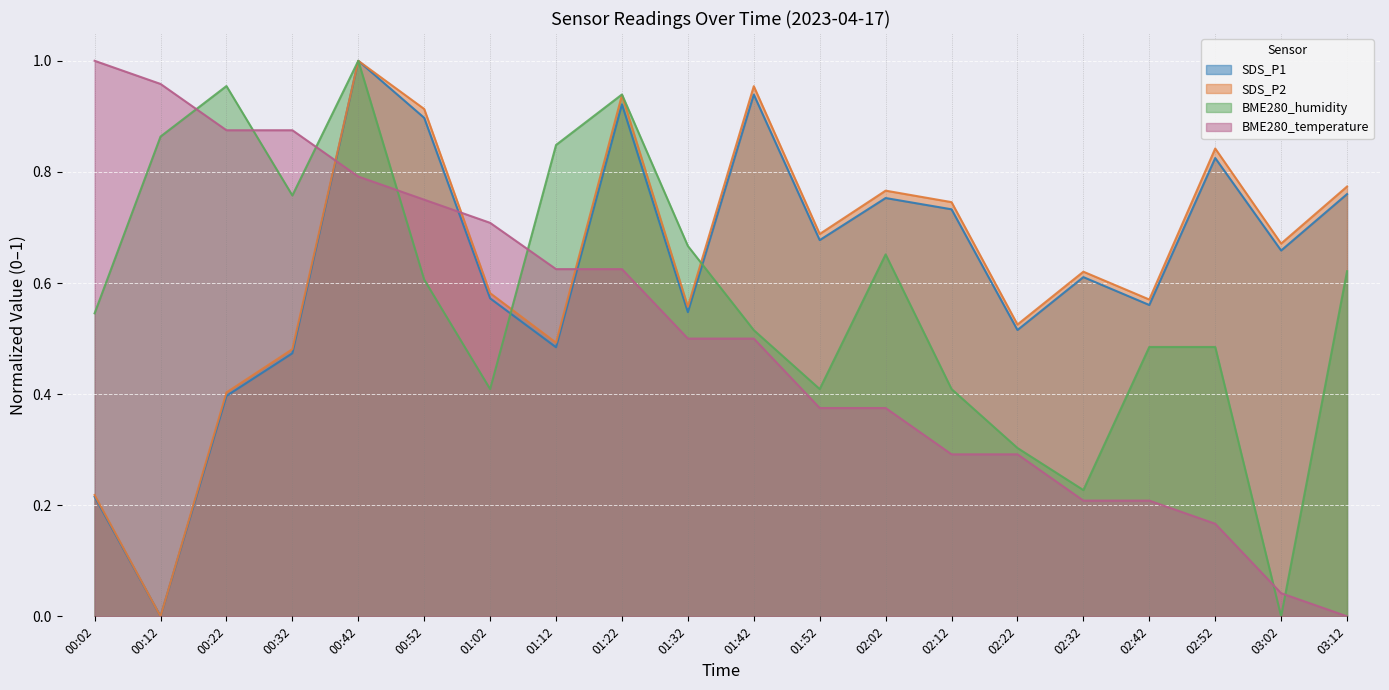

True or false: SDS_P1 and SDS_P2 intersect in this chart.

False